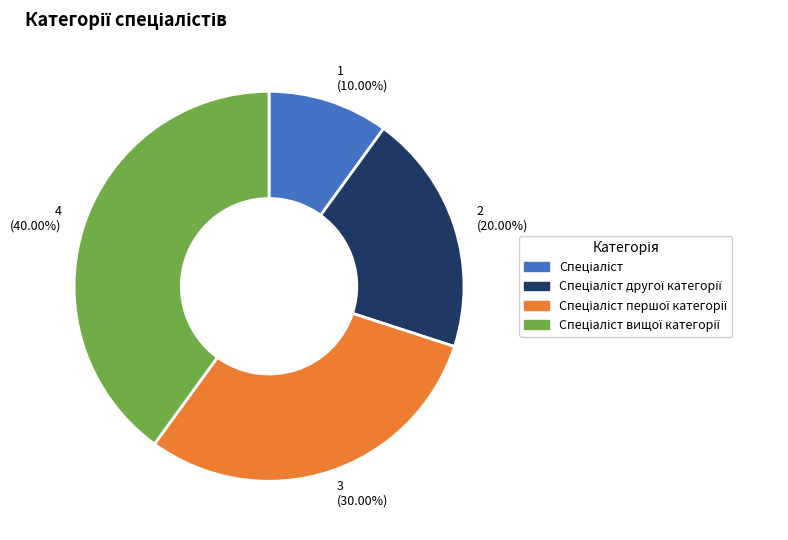

Is there a majority slice in this chart?

No